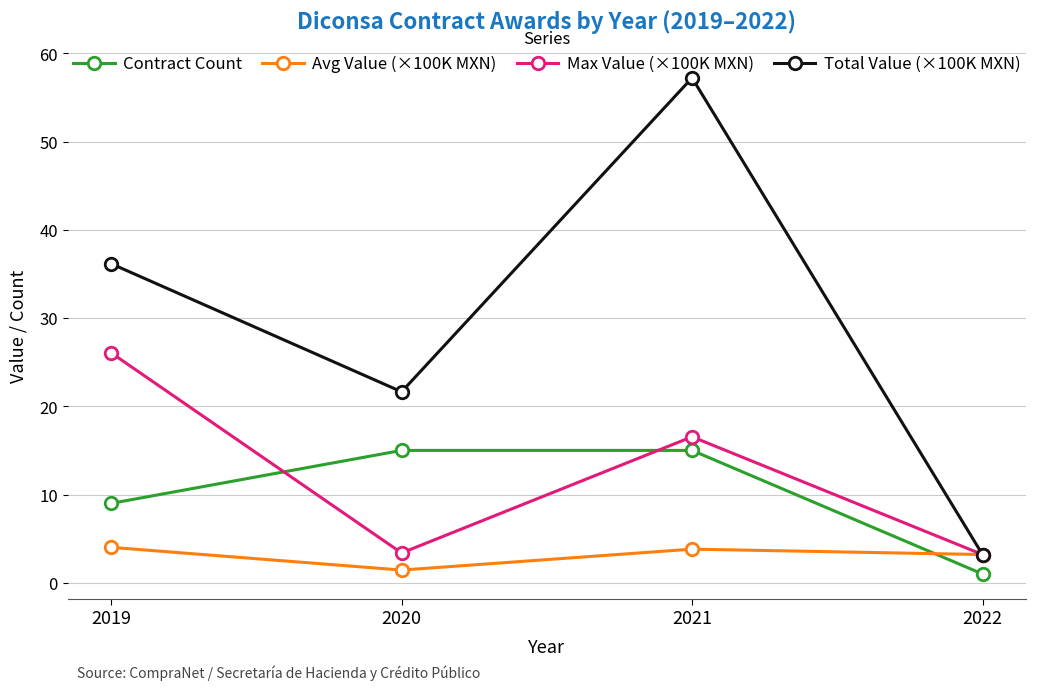

List the series in order of their peak value, highest first.

Total Value (×100K MXN), Max Value (×100K MXN), Contract Count, Avg Value (×100K MXN)